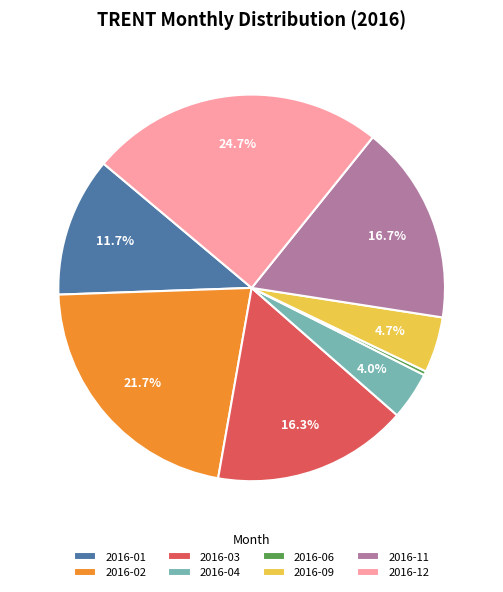

What is the total percentage of 2016-04 and 2016-11?

20.7%